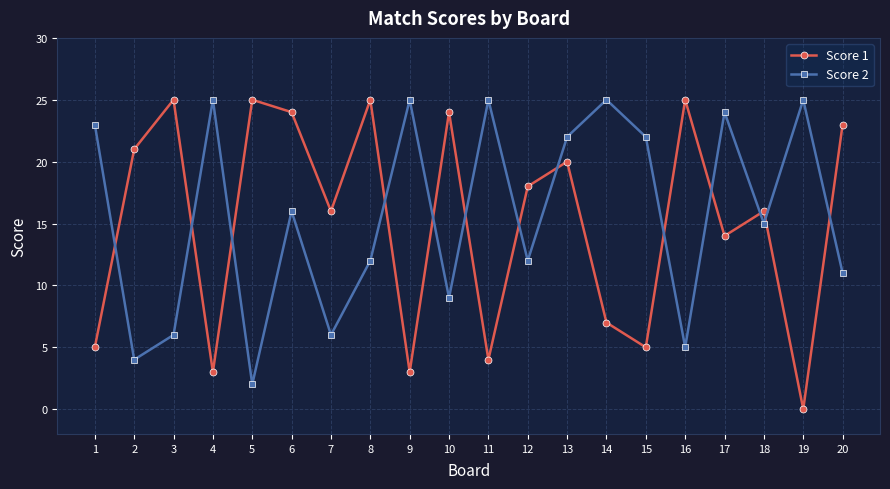

At which category is the sum across all series the highest?

13